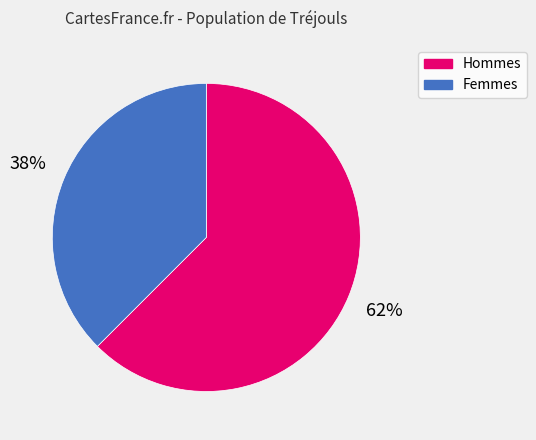

Is there any slice that represents more than half of the pie?

Yes